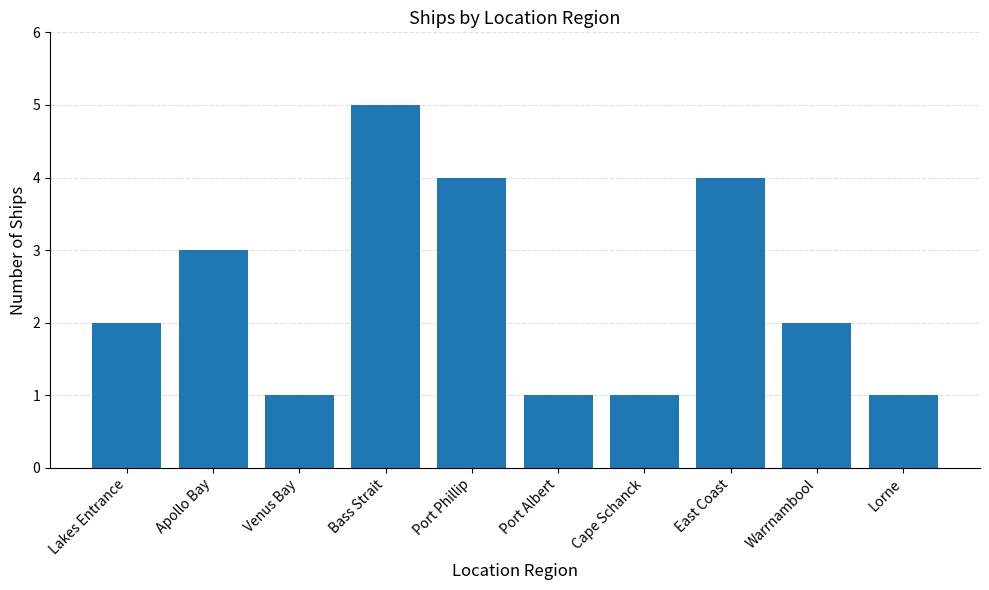

Are the bars horizontal?

No